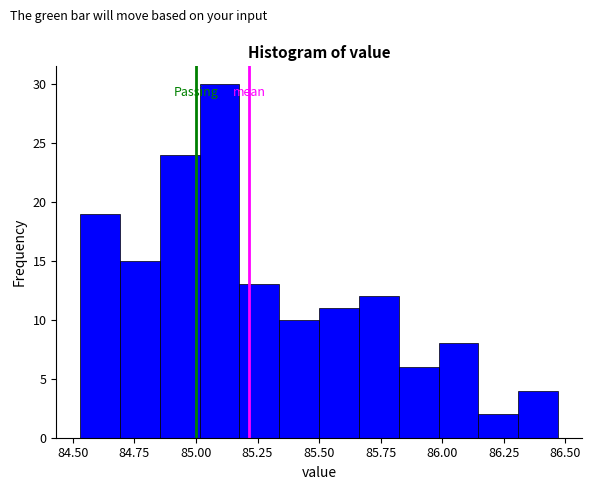

Read against the x-axis, roughly where is the centre of the tallest bar?

85.10